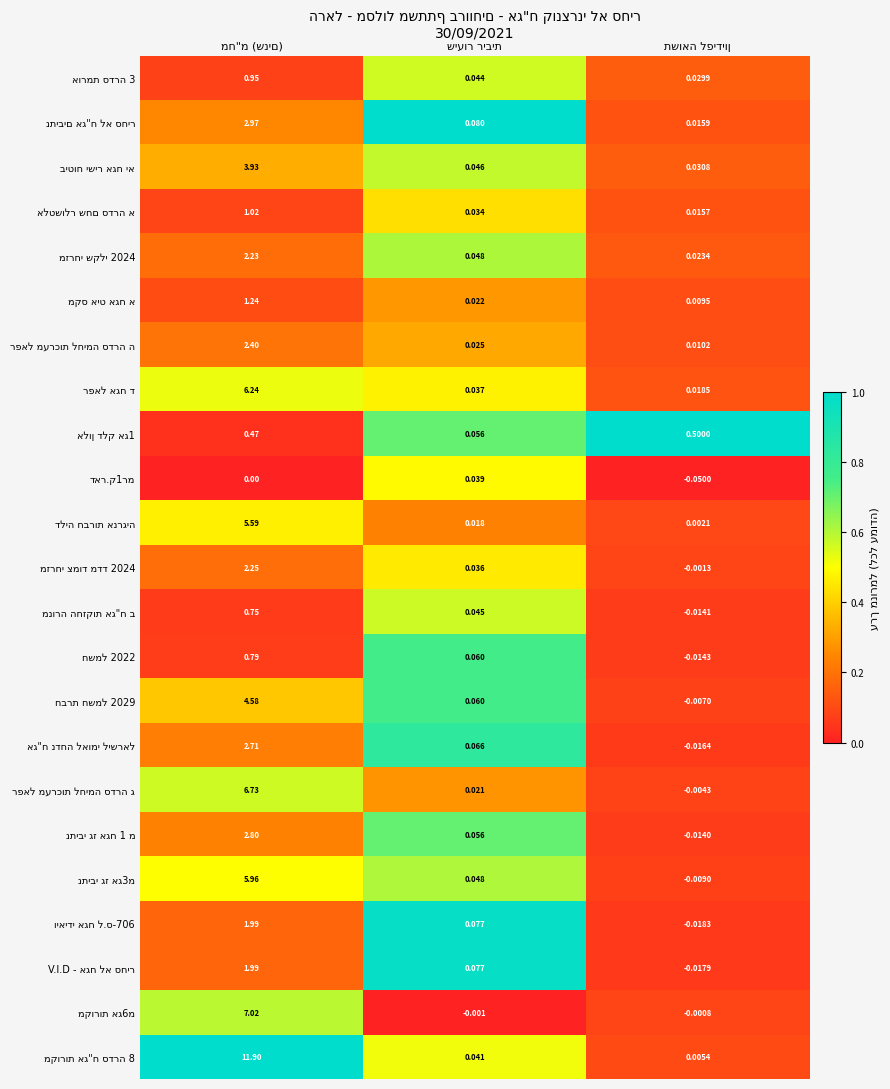

Count the number of categories in the chart.

3